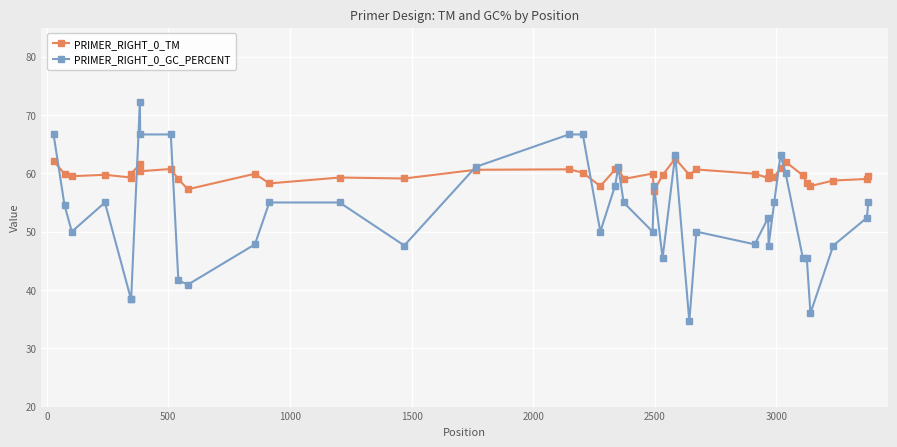

What is the lowest value of the PRIMER_RIGHT_0_TM series?

57.0